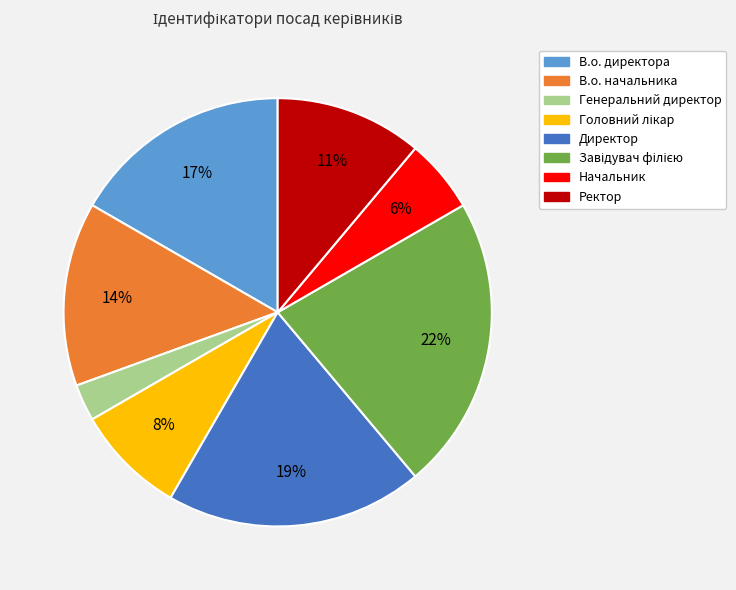

To the nearest percent, what portion does В.о. начальника represent?

14%